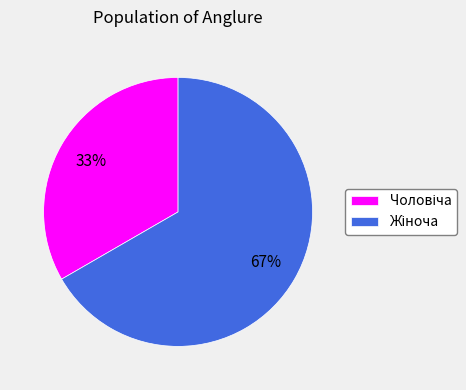

To the nearest percent, what is the average slice percentage?

50%